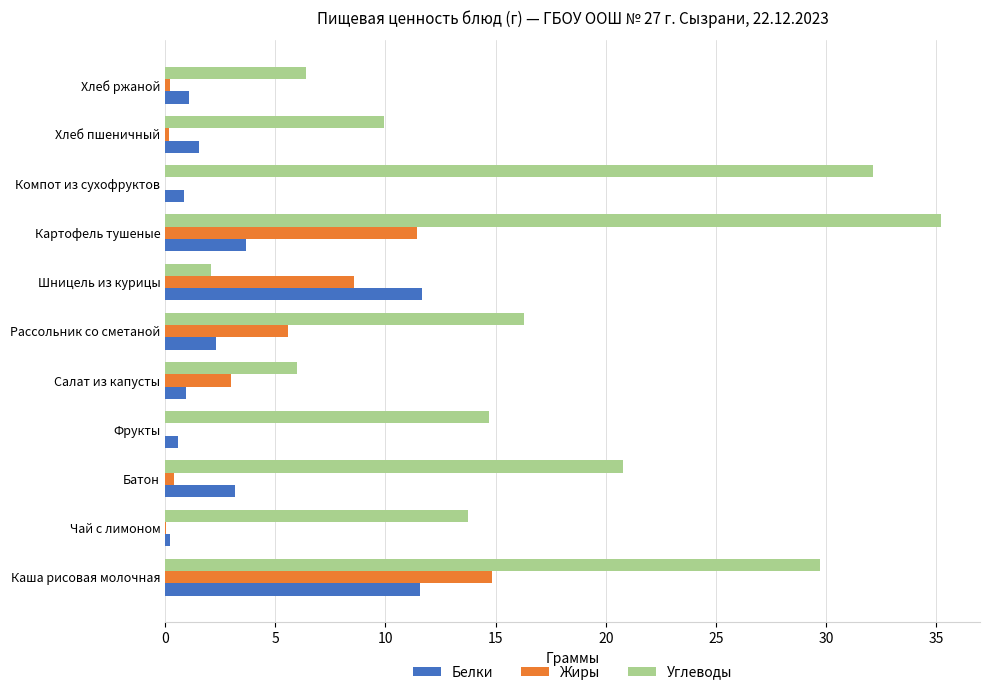

What is the average value of the Белки series?

3.4